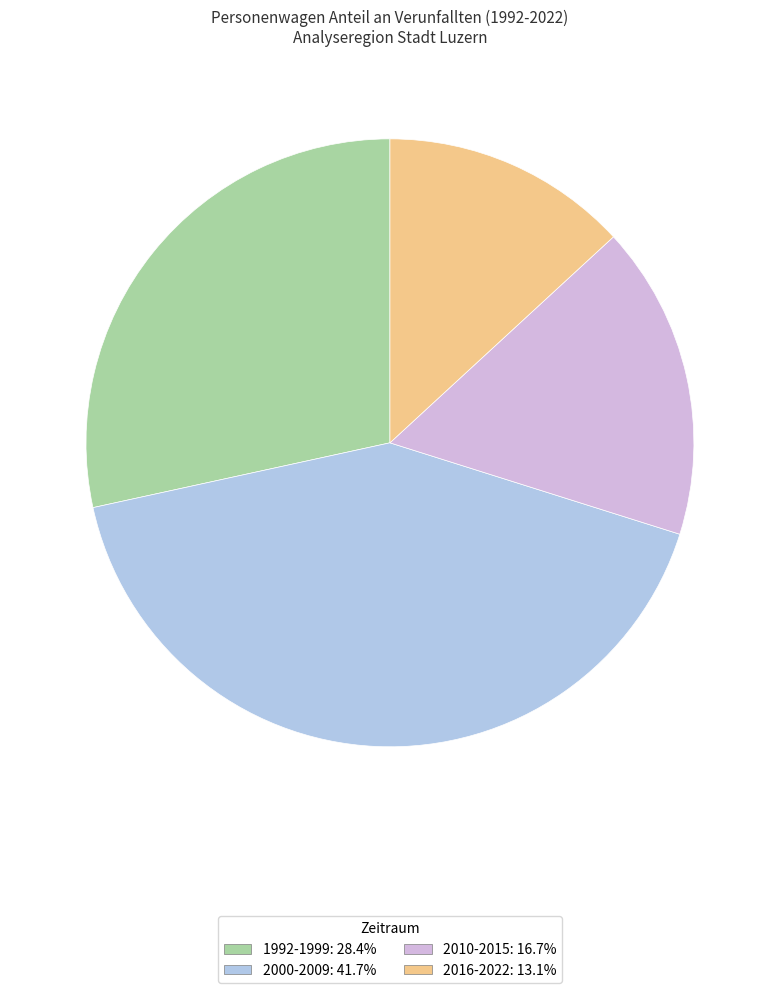

Is the sum of 2000-2009: 41.7% and 2010-2015: 16.7% greater than half?

Yes